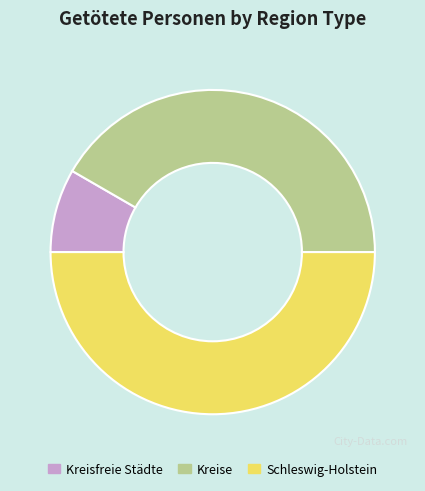

What is the ratio of the value at Kreise to the value at Kreisfreie Städte?

5.0